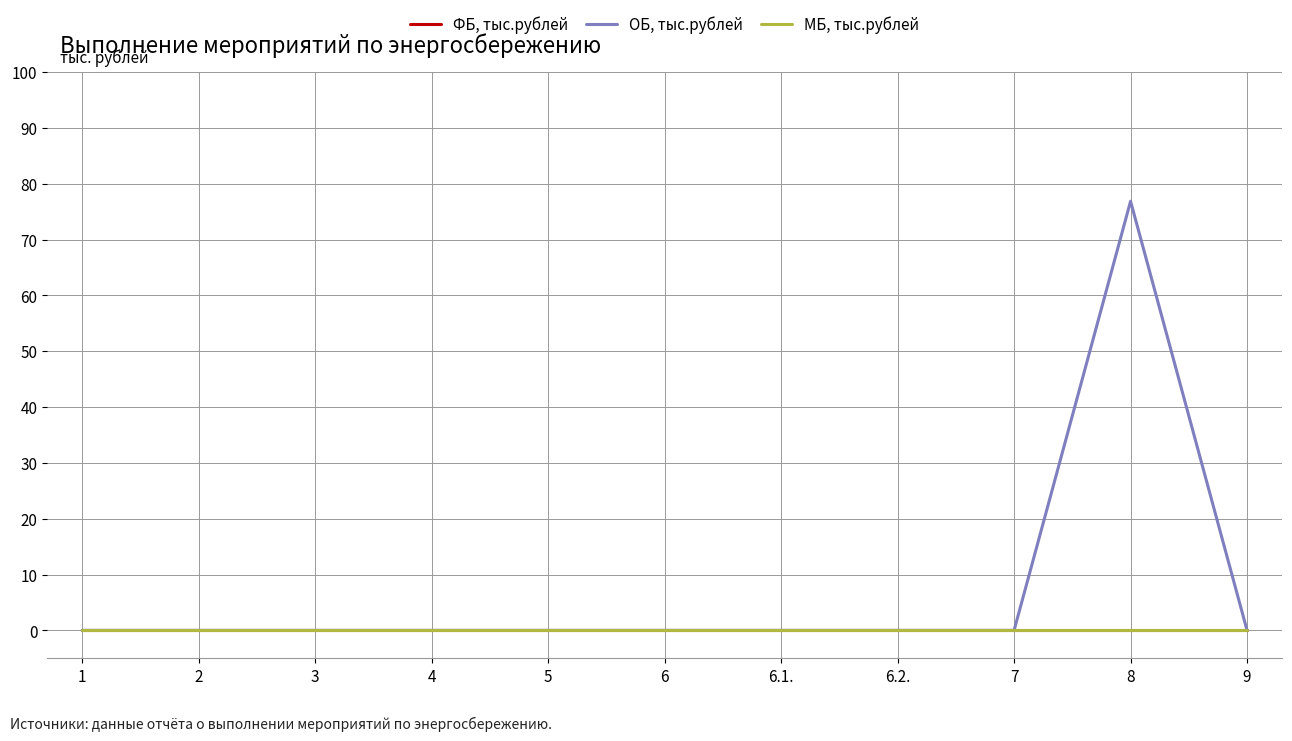

Is it true that ОБ, тыс.рублей equals 44.6 at 5?

False